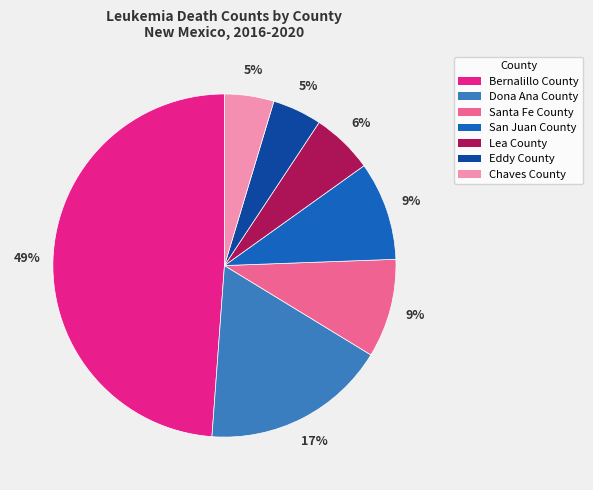

Is there any slice that represents more than half of the pie?

No